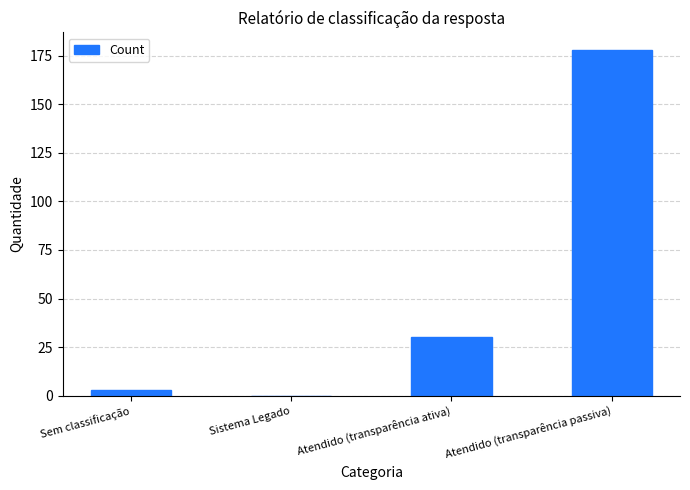

What is the maximum value shown in the chart?

178